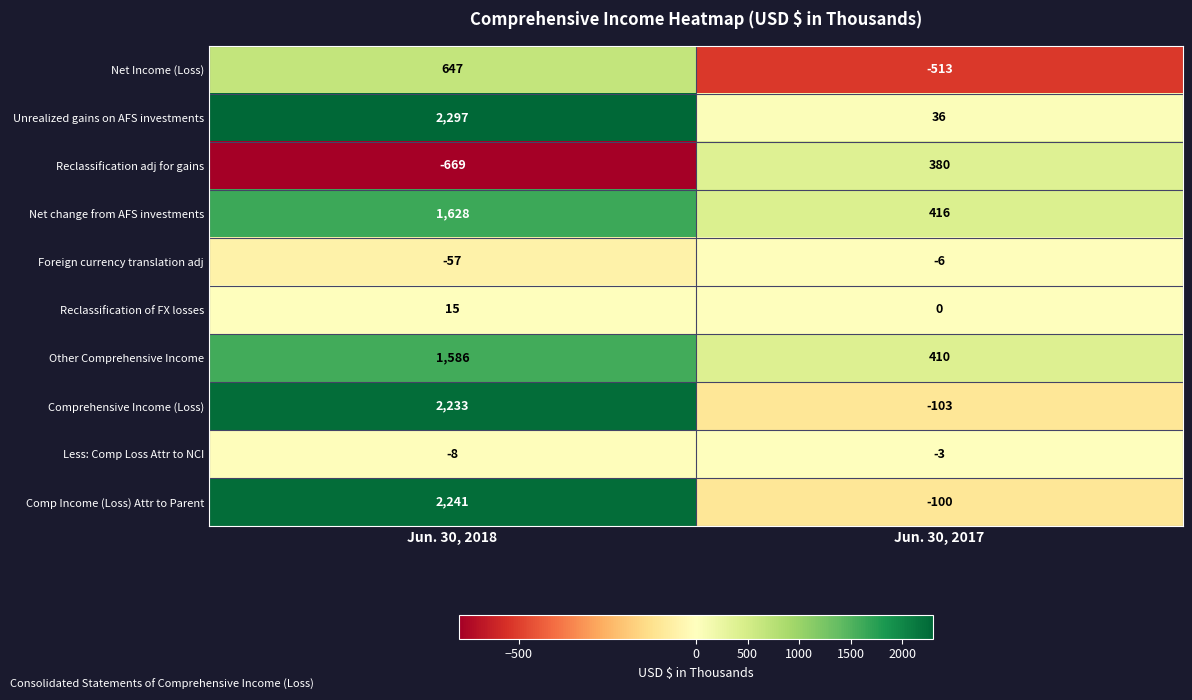

What is the sum of the Less: Comp Loss Attr to NCI values at Jun. 30, 2018 and Jun. 30, 2017?

-11